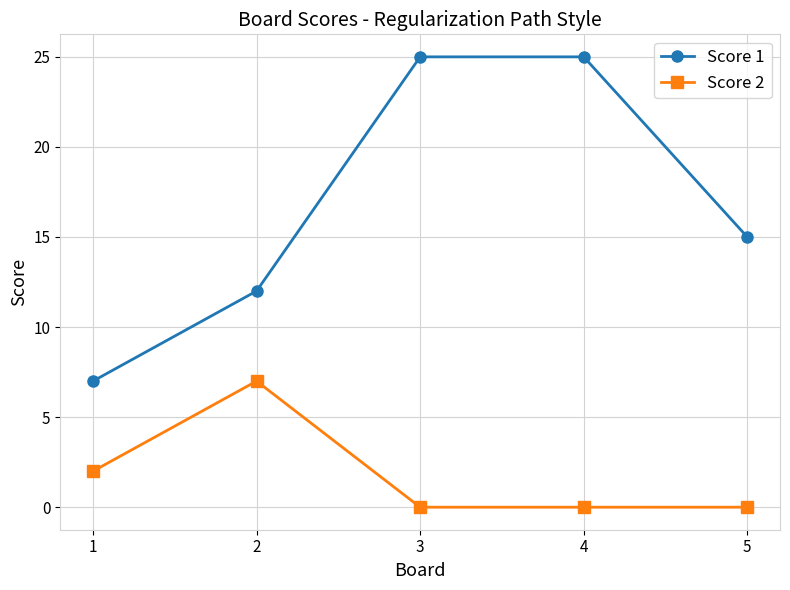

Is this an area chart (filled region under the line)?

No